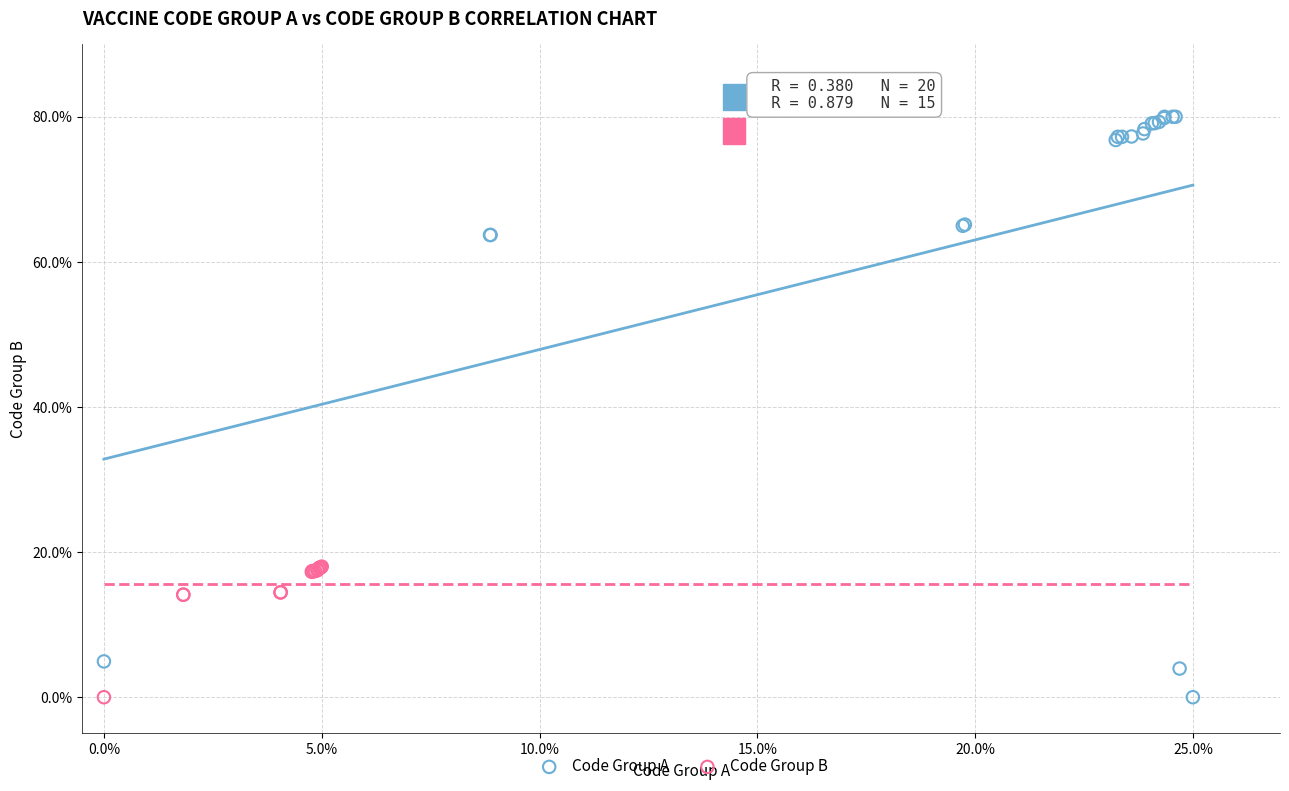

Which series has the largest Y range (max minus min)?

Code Group A